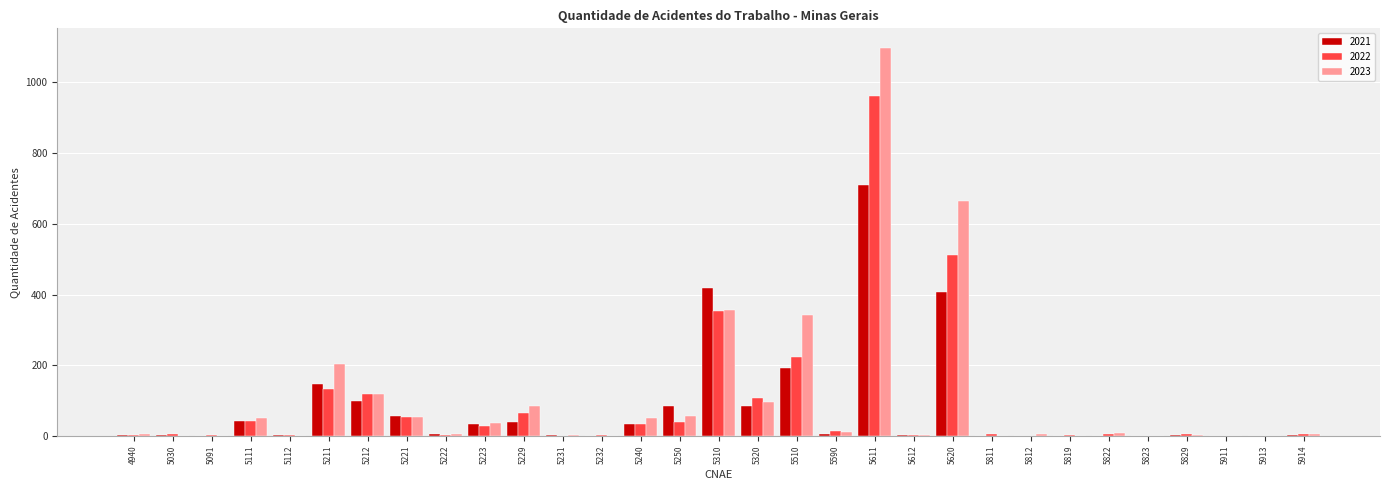

At which category is the sum across all series the highest?

5611